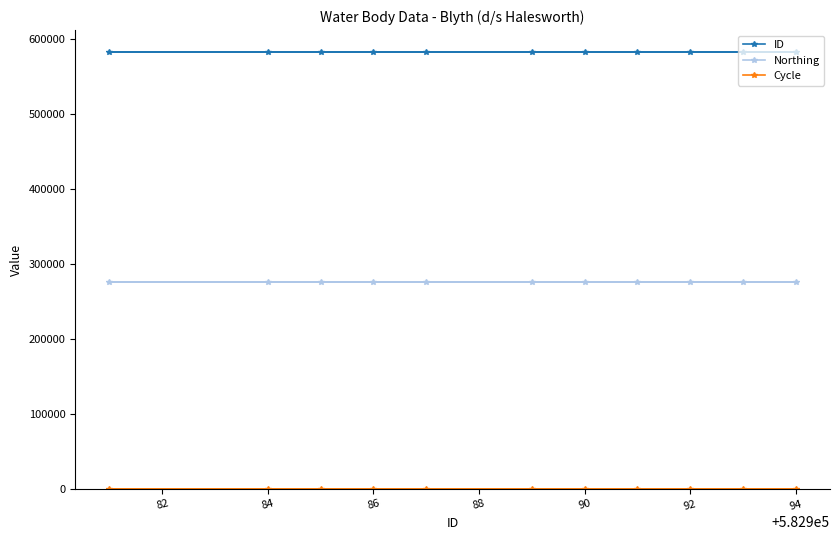

What is the sum of the ID values at 92 and 84?

1165976